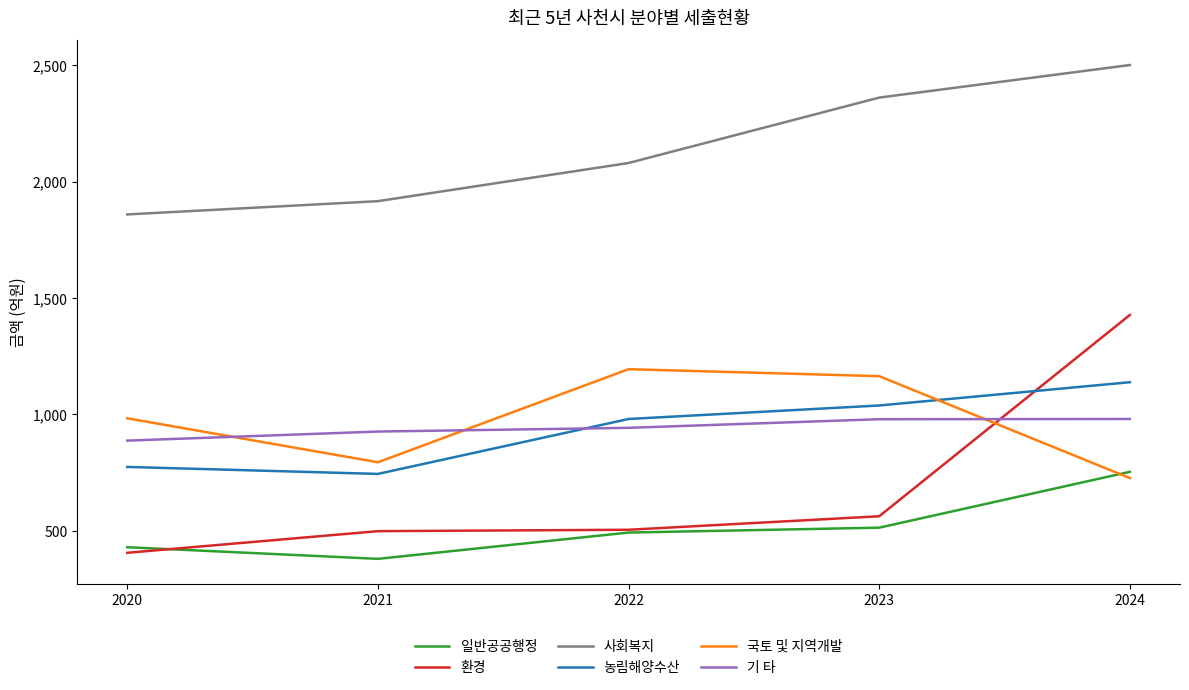

At which label is 사회복지 closest to 2180?

2022